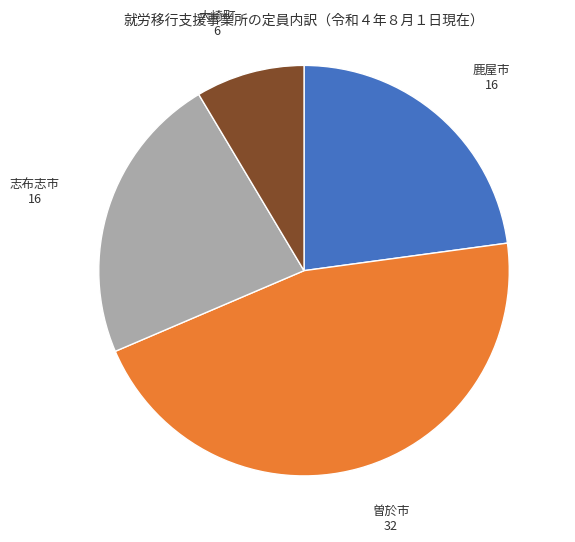

Does 鹿屋市 represent more than half of the total?

No